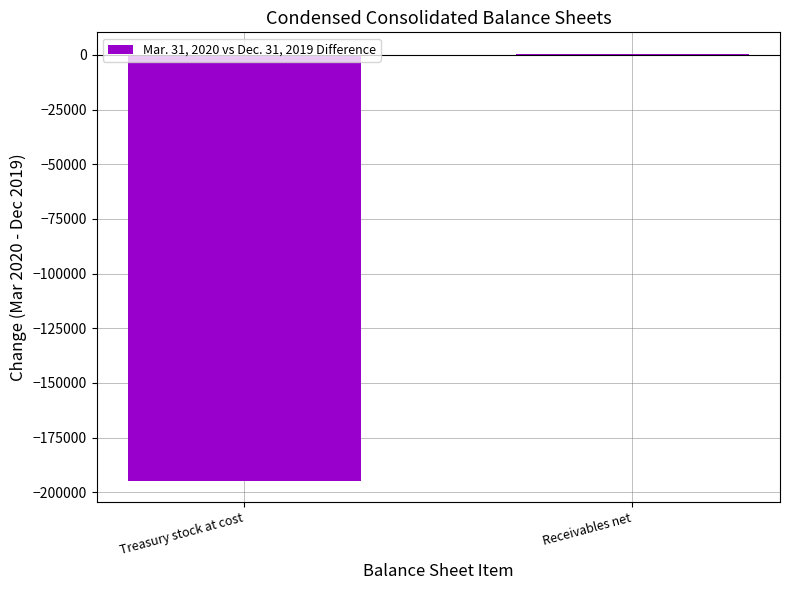

Reading left to right, list all the values displayed in this chart.

-194805	593